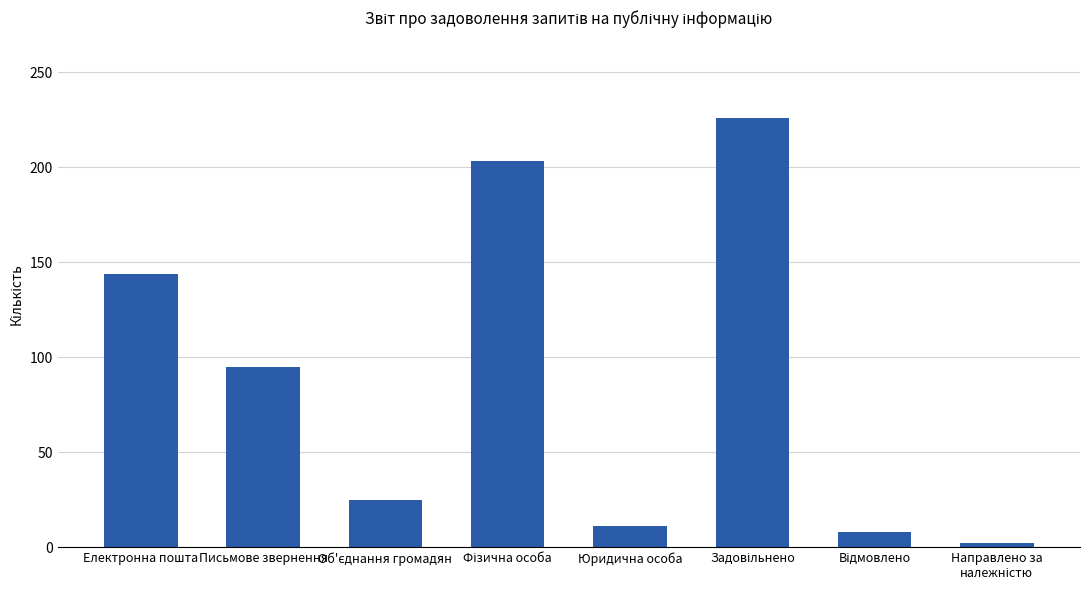

The value at Юридична особа is 11. True or false?

True